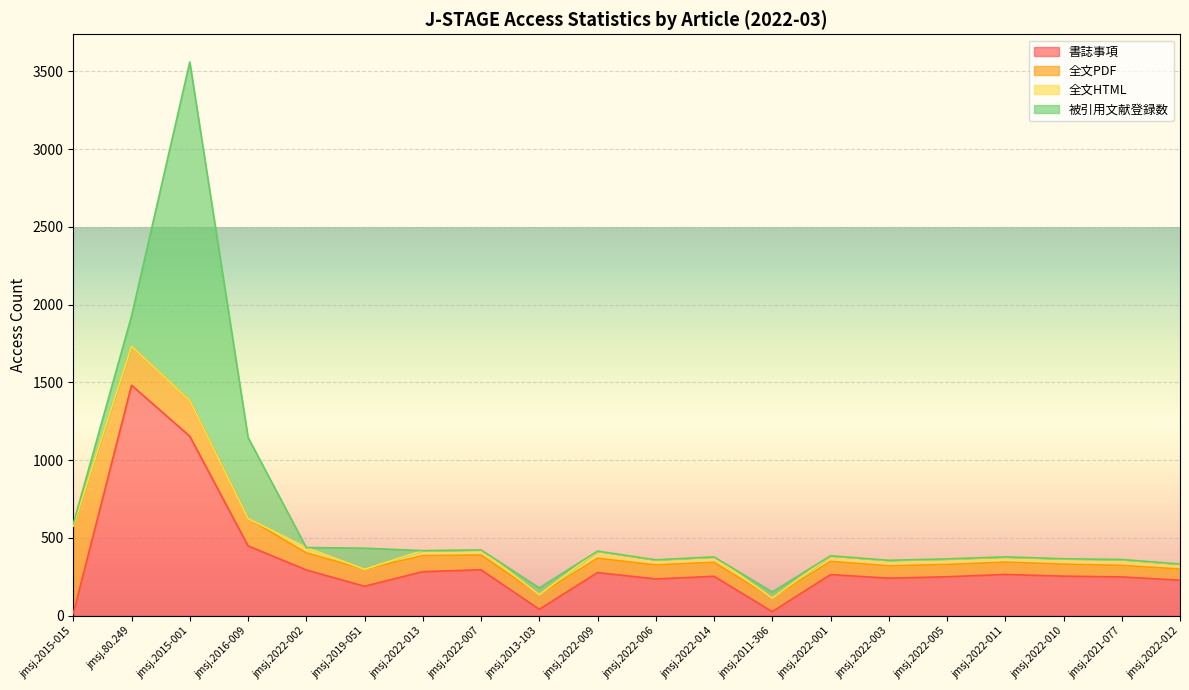

How many values in 全文HTML are above zero?

13